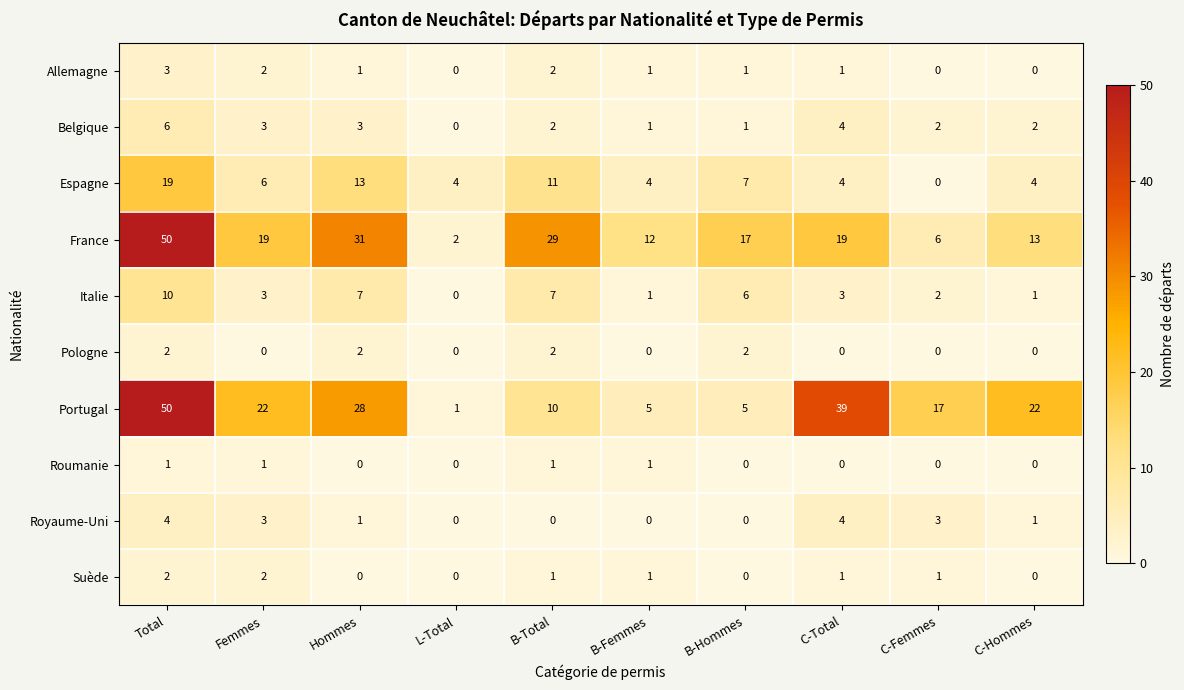

How many Allemagne values are between 0 and 2?

9